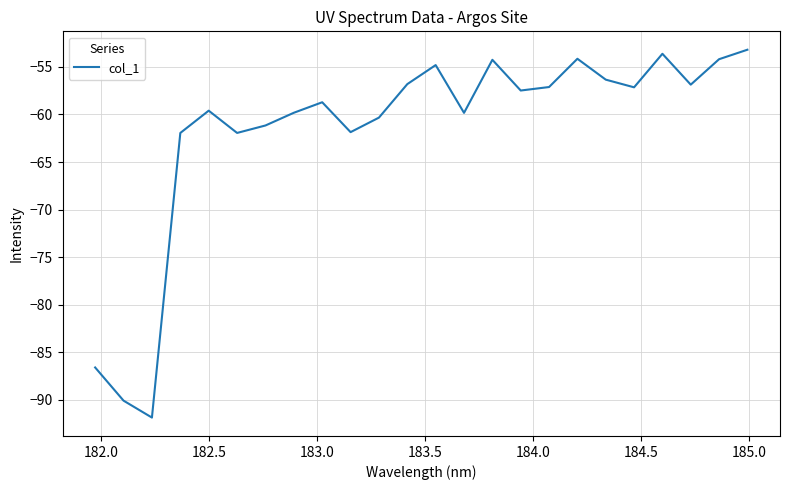

What is the smallest value displayed?

-91.8